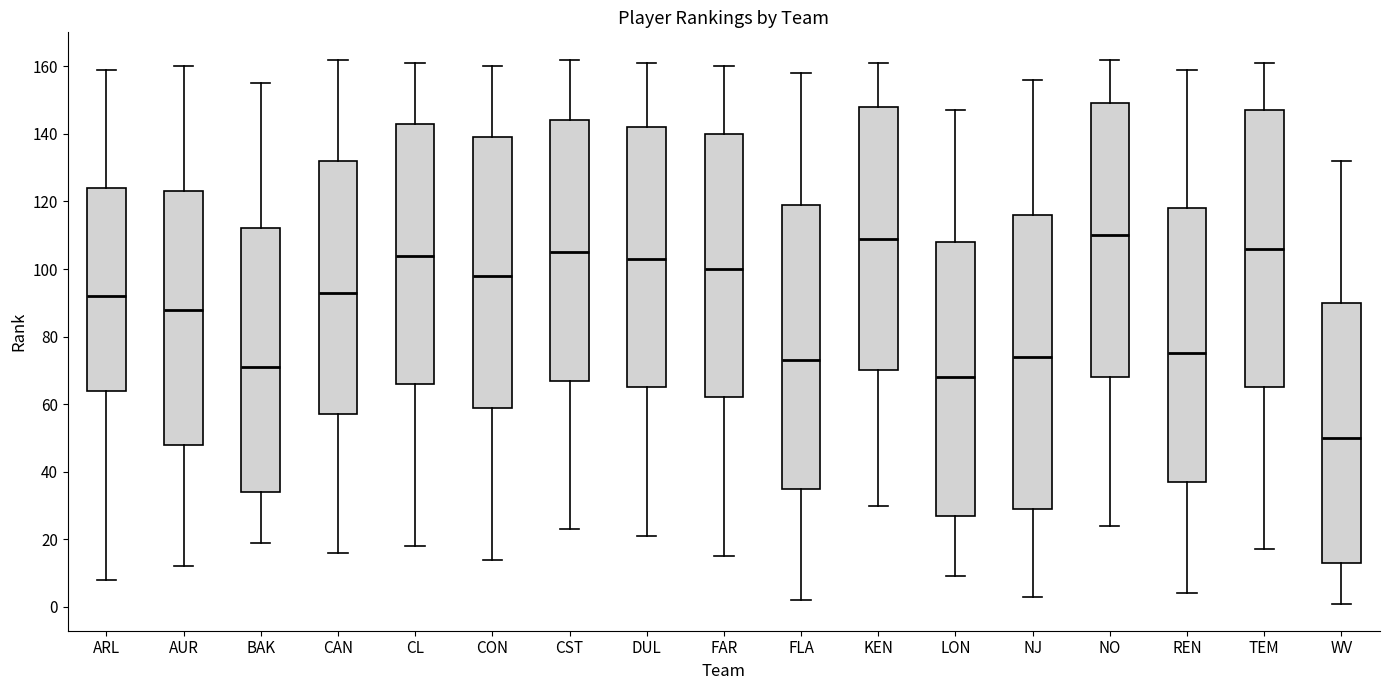

Reading left to right, read every box against the y-axis: the position of its median line, the range the box covers, and the ends of its whiskers. The values are not printed on the chart, so give them approximately, as read against the axis.

ARL: median 92, box 64 to 124, whiskers 8 to 160
AUR: median 88, box 48 to 124, whiskers 12 to 160
BAK: median 72, box 34 to 112, whiskers 20 to 156
CAN: median 94, box 58 to 132, whiskers 16 to 162
CL: median 104, box 66 to 144, whiskers 18 to 162
CON: median 98, box 60 to 140, whiskers 14 to 160
CST: median 106, box 68 to 144, whiskers 24 to 162
DUL: median 104, box 66 to 142, whiskers 22 to 162
FAR: median 100, box 62 to 140, whiskers 16 to 160
FLA: median 74, box 36 to 120, whiskers 2 to 158
KEN: median 110, box 70 to 148, whiskers 30 to 162
LON: median 68, box 28 to 108, whiskers 10 to 148
NJ: median 74, box 30 to 116, whiskers 4 to 156
NO: median 110, box 68 to 150, whiskers 24 to 162
REN: median 76, box 38 to 118, whiskers 4 to 160
TEM: median 106, box 66 to 148, whiskers 18 to 162
WV: median 50, box 14 to 90, whiskers 2 to 132